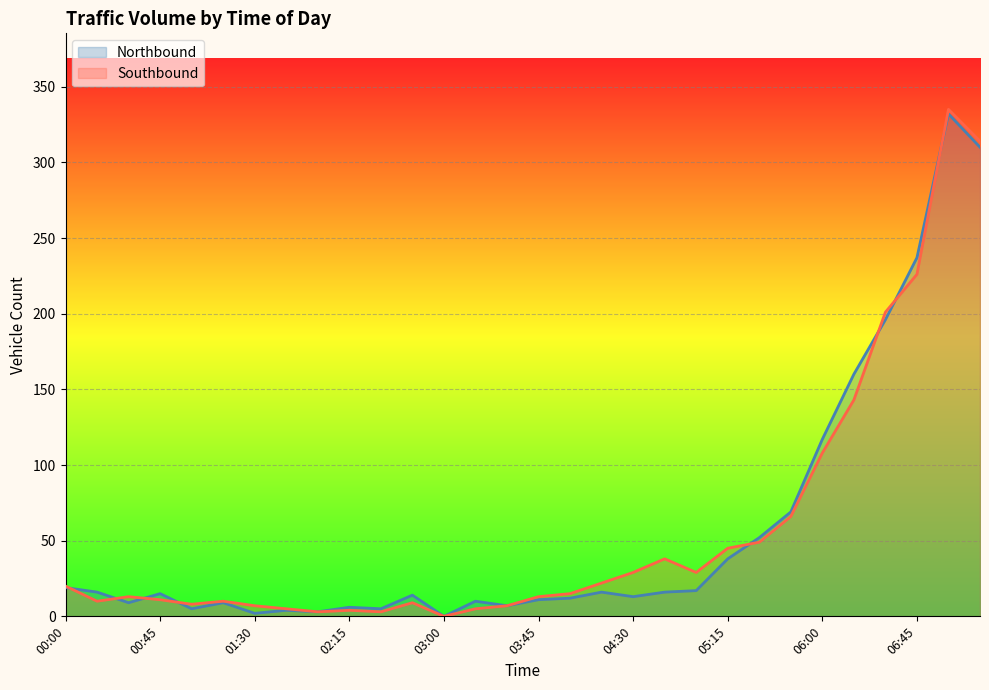

What position from the right is 05:00?

10